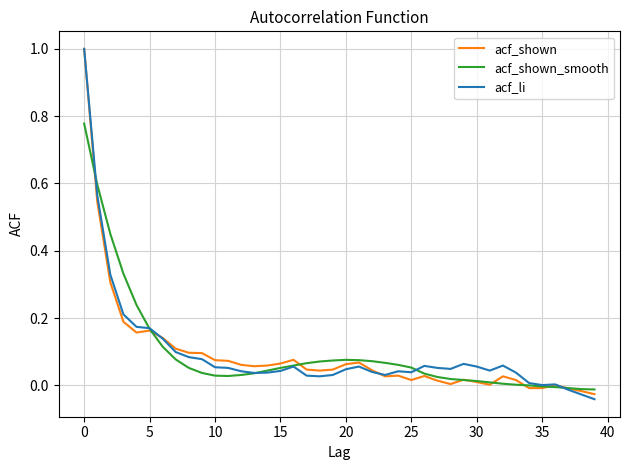

What is the highest value of the acf_li series?

1.0